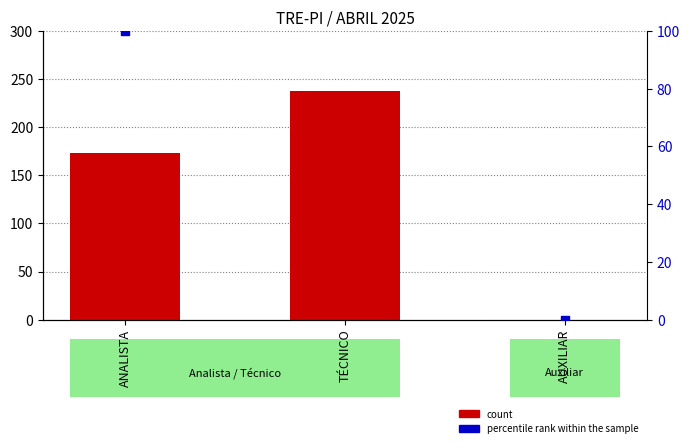

What are all the series names shown in the legend?

count, percentile rank within the sample